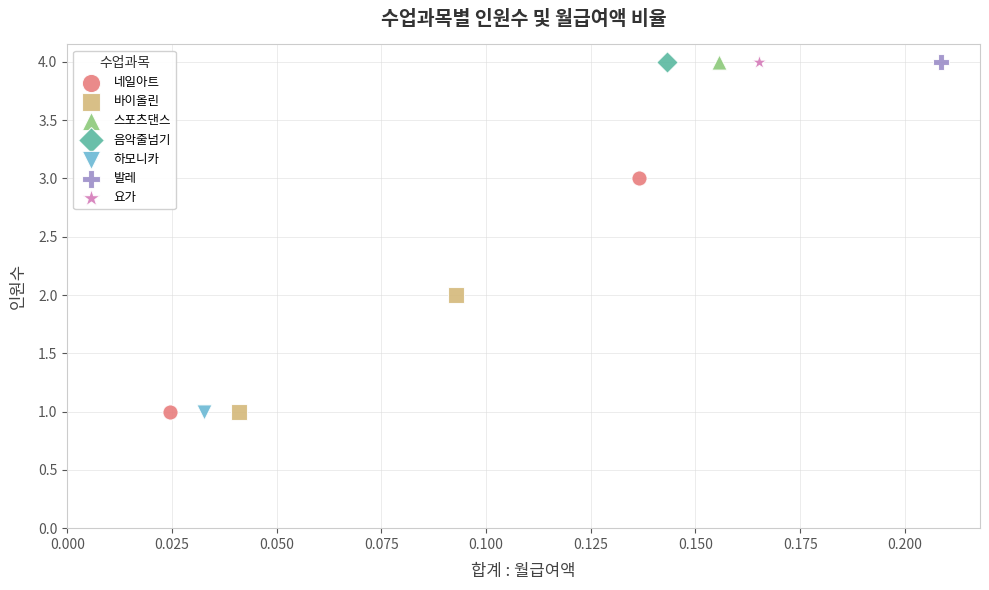

What are all the series names shown in the legend?

네일아트, 바이올린, 스포츠댄스, 음악줄넘기, 하모니카, 발레, 요가